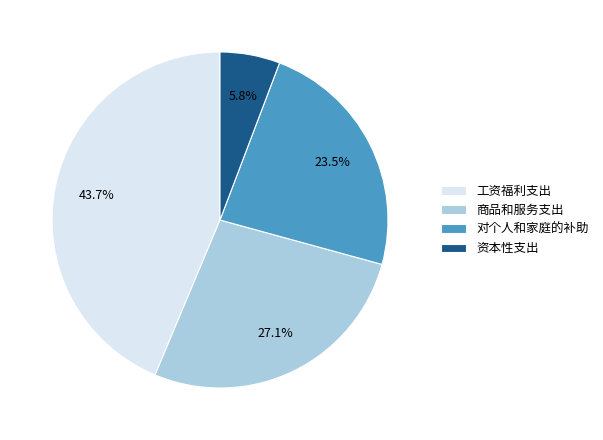

Does 对个人和家庭的补助 account for over 50% of the chart?

No